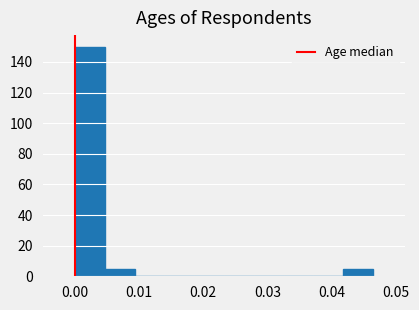

Over which range of the x-axis is the bar tallest?

0.000 to 0.005